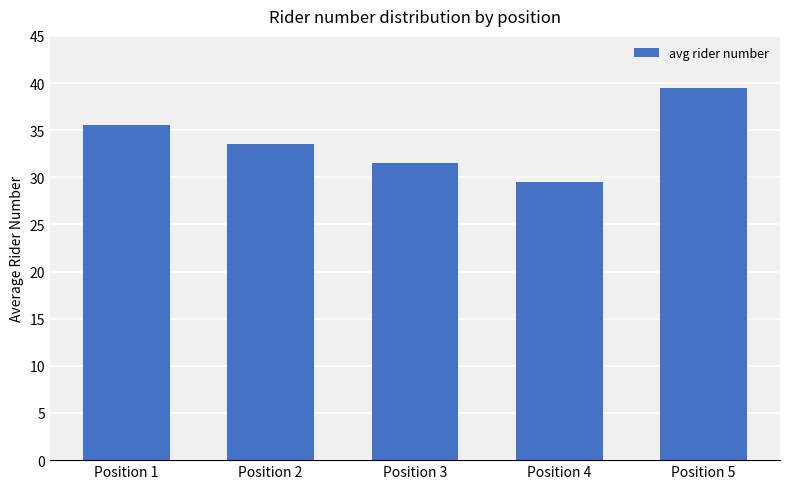

Approximately how many times larger is the value at Position 5 compared to Position 3?

1.3